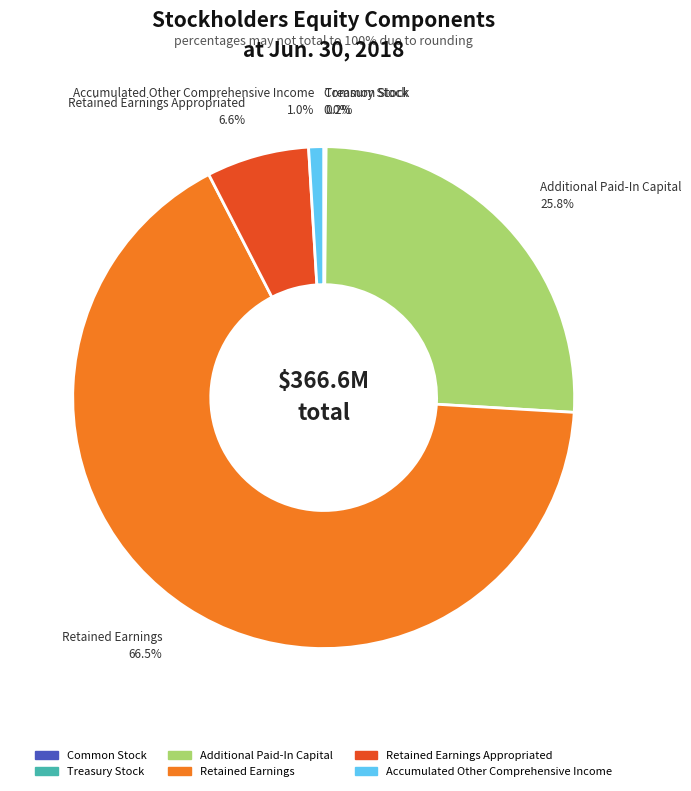

What is the ratio of the value at Retained Earnings to the value at Additional Paid-In Capital?

2.6